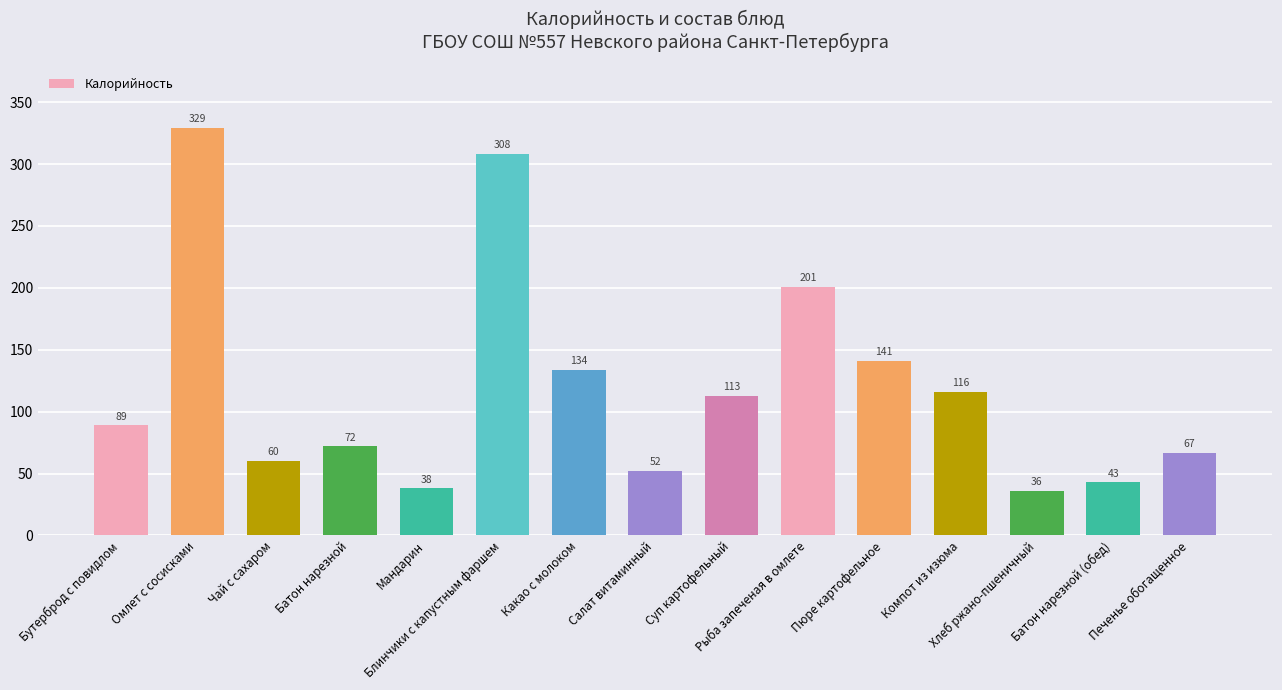

What position from the left is Омлет с сосисками?

2